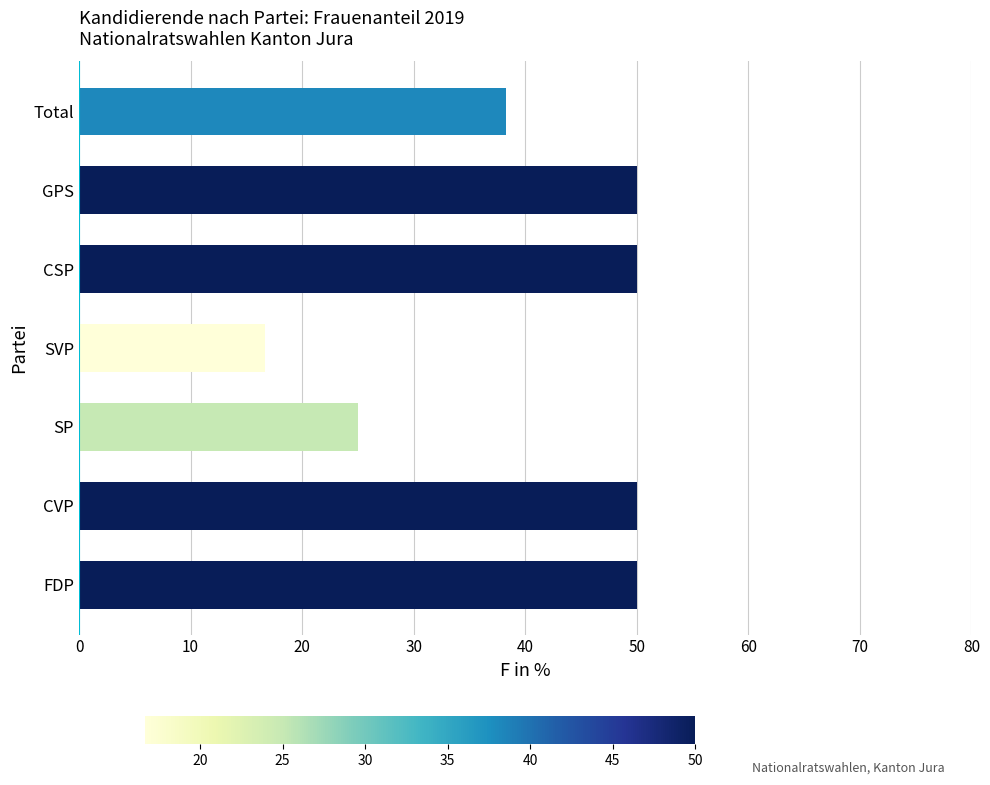

How many data points does each series have?

7